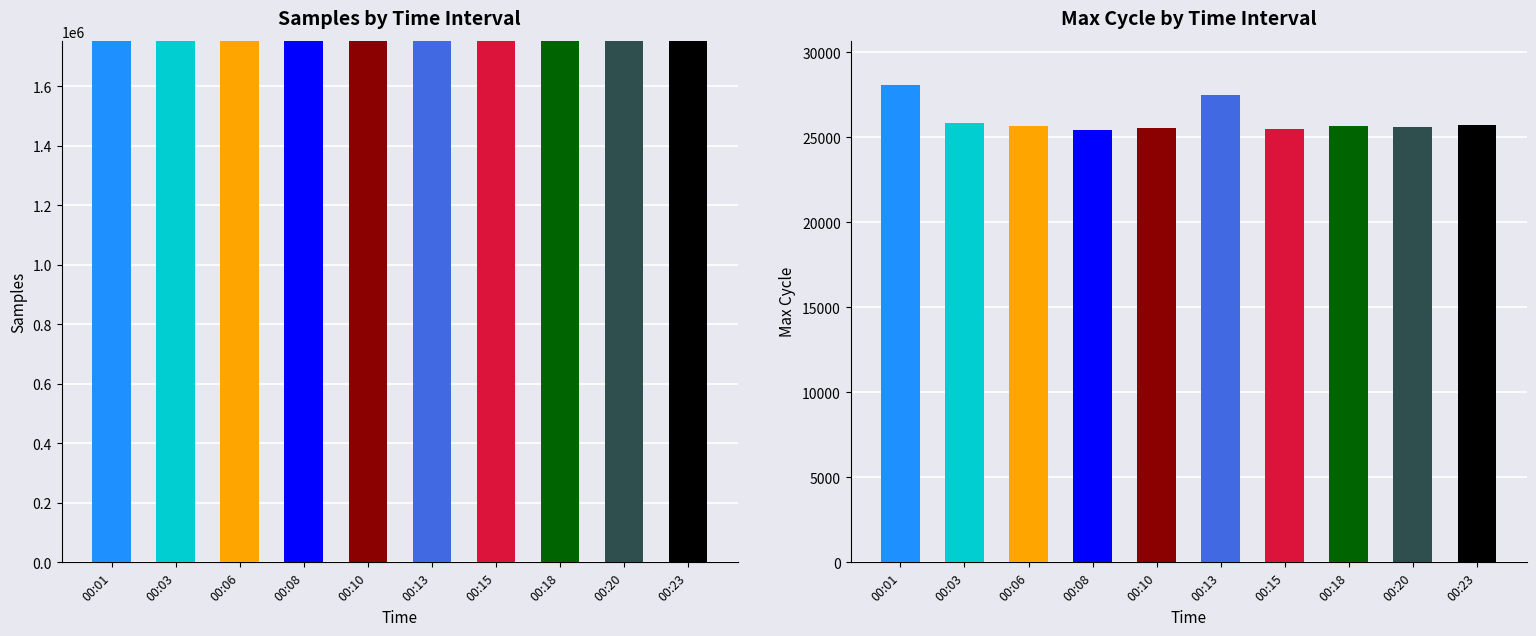

Reading left to right, list all the values displayed in this chart.

Samples: 00:01=1752472	00:03=1752447	00:06=1752538	00:08=1752378	00:10=1752521	00:13=1752542	00:15=1752232	00:18=1752576	00:20=1752495	00:23=1752437
Max_cycle: 00:01=28061	00:03=25856	00:06=25685	00:08=25453	00:10=25561	00:13=27504	00:15=25471	00:18=25690	00:20=25587	00:23=25715